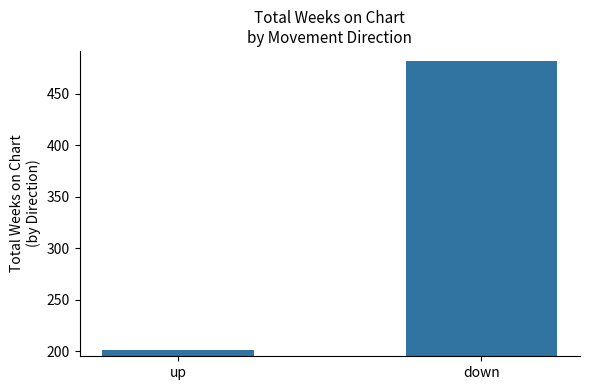

Reading right to left, extract all data points from this chart.

down=482	up=201